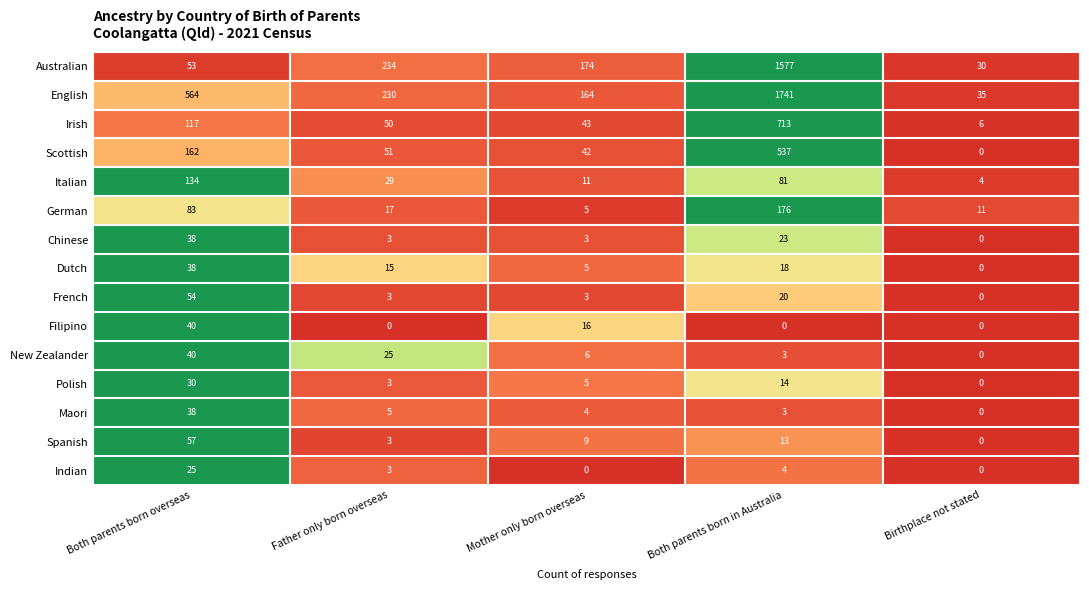

What is the spread (max minus min) of values at Both parents born in Australia?

1741